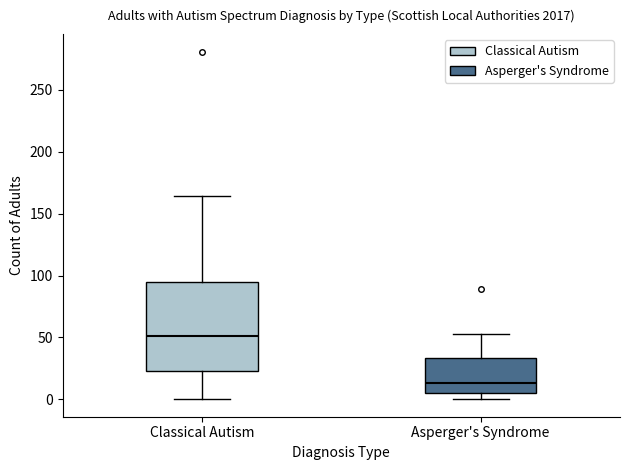

Which box has the lowest median line?

Asperger's Syndrome